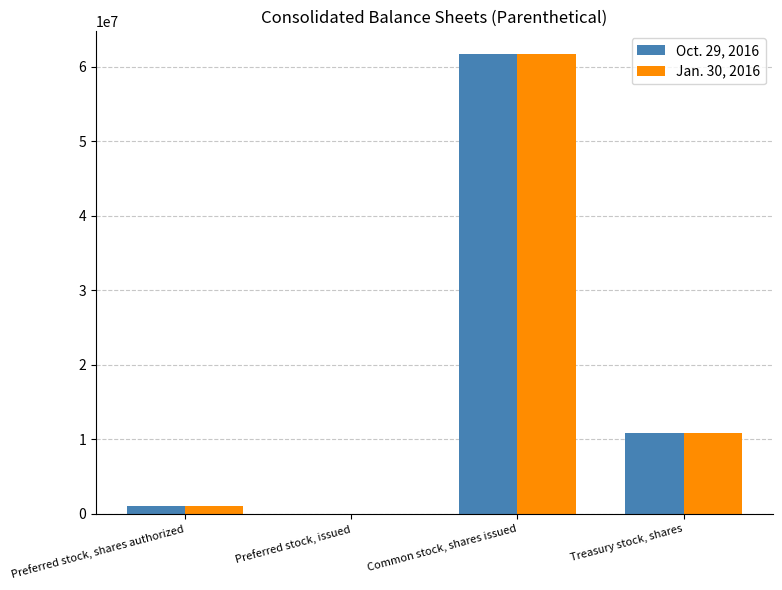

Is the value of Oct. 29, 2016 at Common stock, shares issued greater than the value of Jan. 30, 2016 at Preferred stock, issued?

Yes